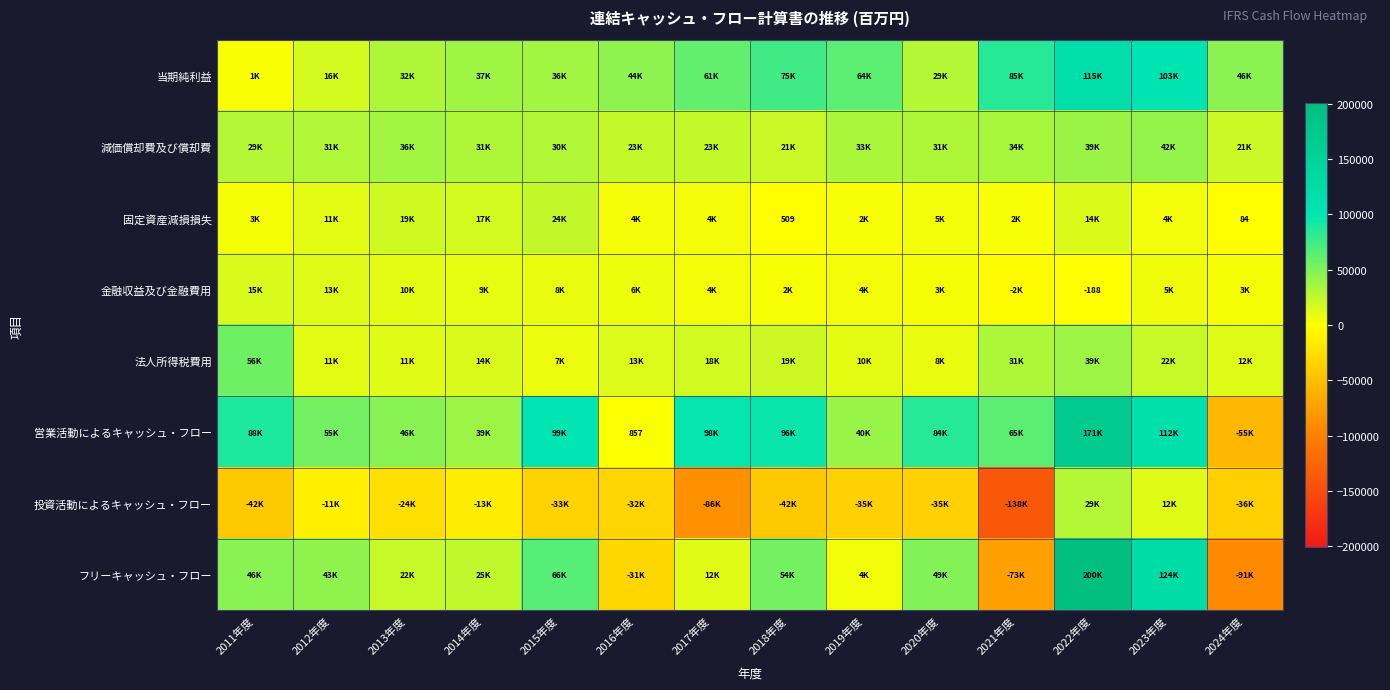

At how many categories does at least one series exceed -13040?

14